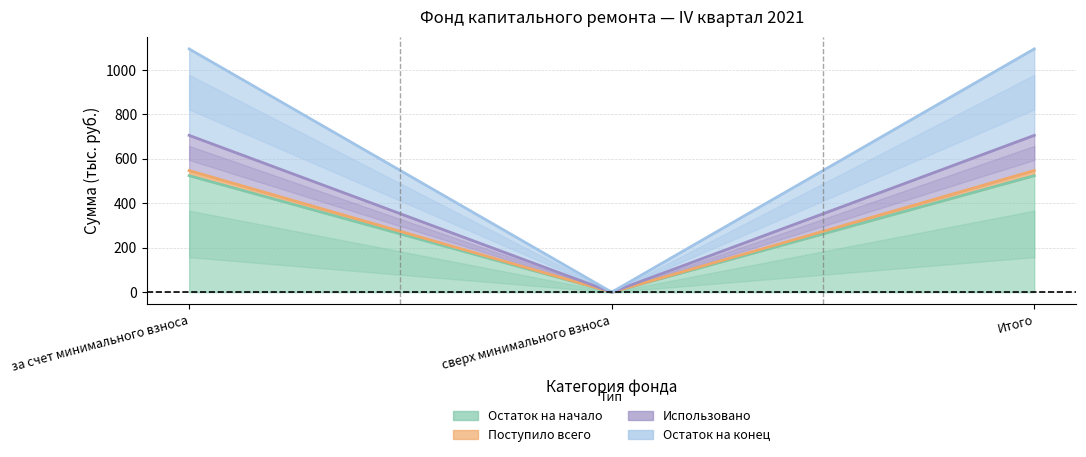

Where does the Остаток на начало series first go above 547?

за счет минимального взноса